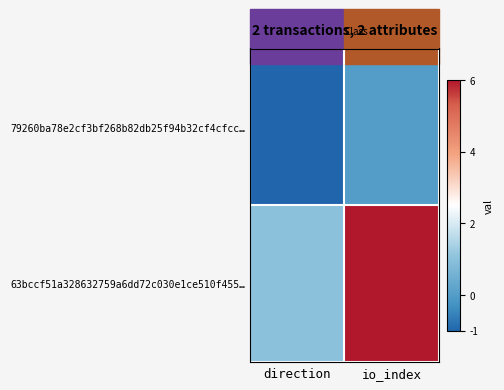

Rank the series at io_index from highest to lowest value.

63bccf51a328632759a6dd72c030e1ce510f455…, 79260ba78e2cf3bf268b82db25f94b32cf4cfcc…